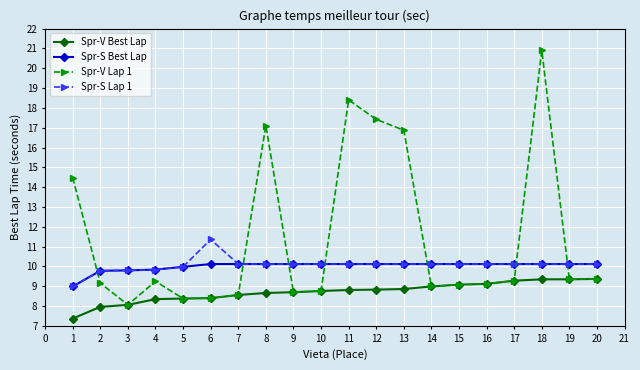

Read the Spr-V Best Lap value at 16.

9.1